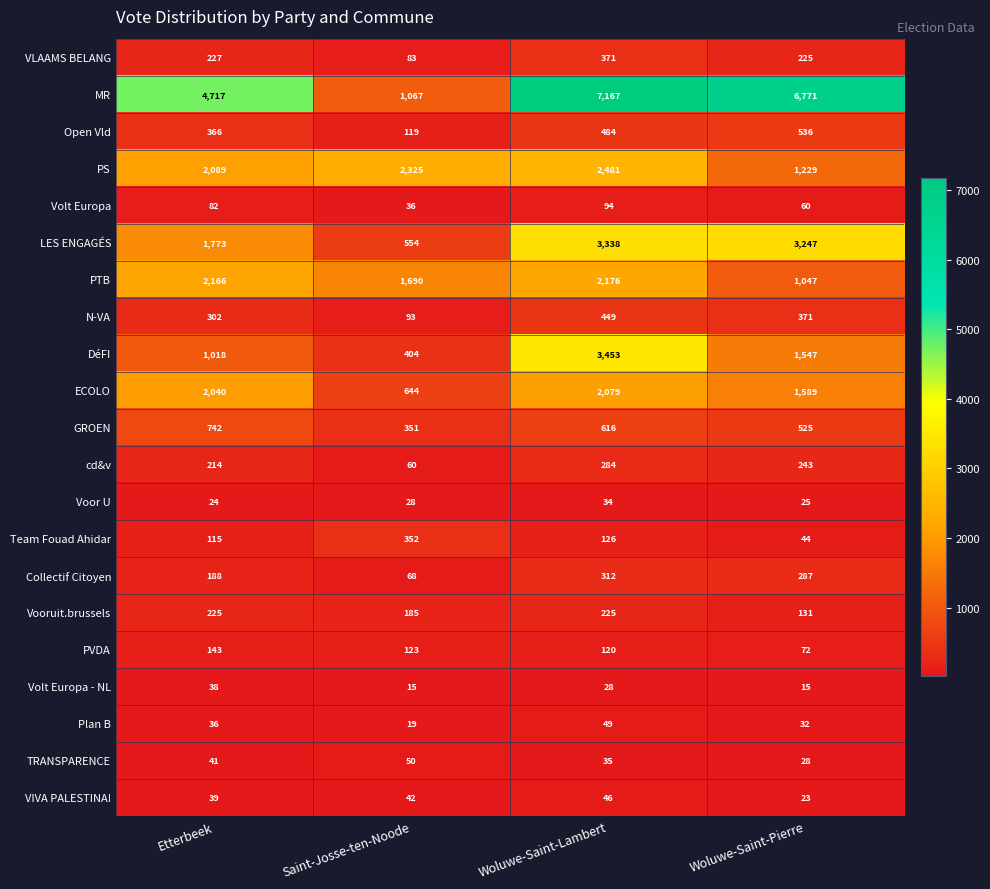

What is the difference between the highest and lowest values at Woluwe-Saint-Pierre?

6756